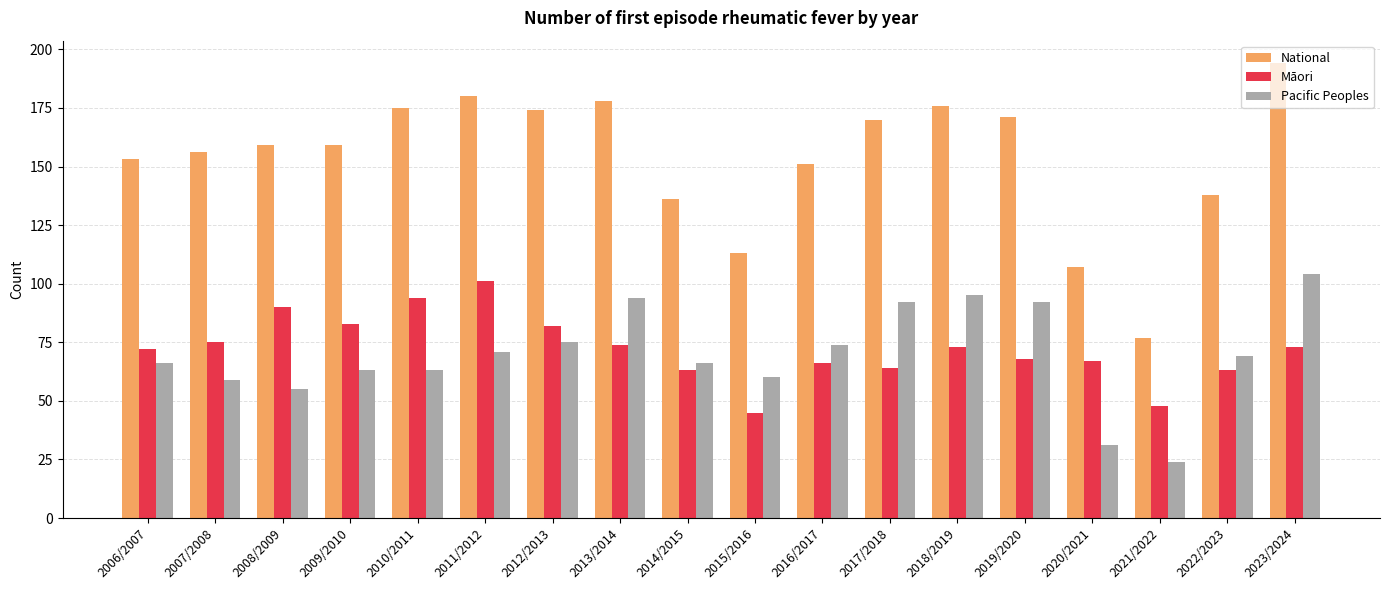

What is the label of the 9th bar from the right?

2015/2016